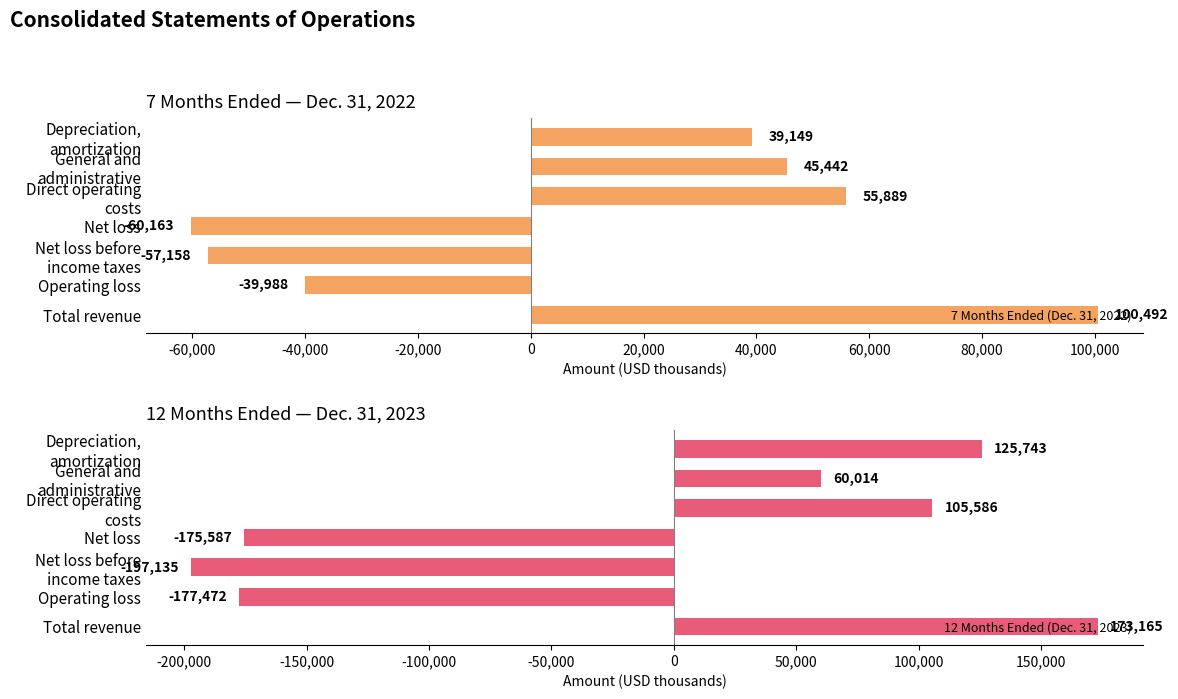

Which series changed the most between -60,000 and 40,000?

12 Months Ended (Dec. 31, 2023)